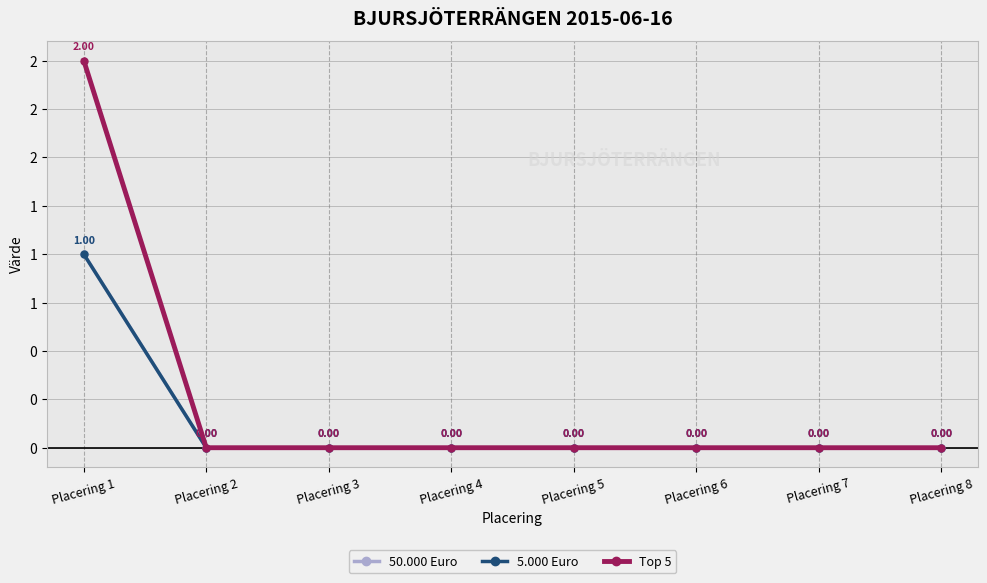

At which label is 5.000 Euro closest to 0?

Placering 2